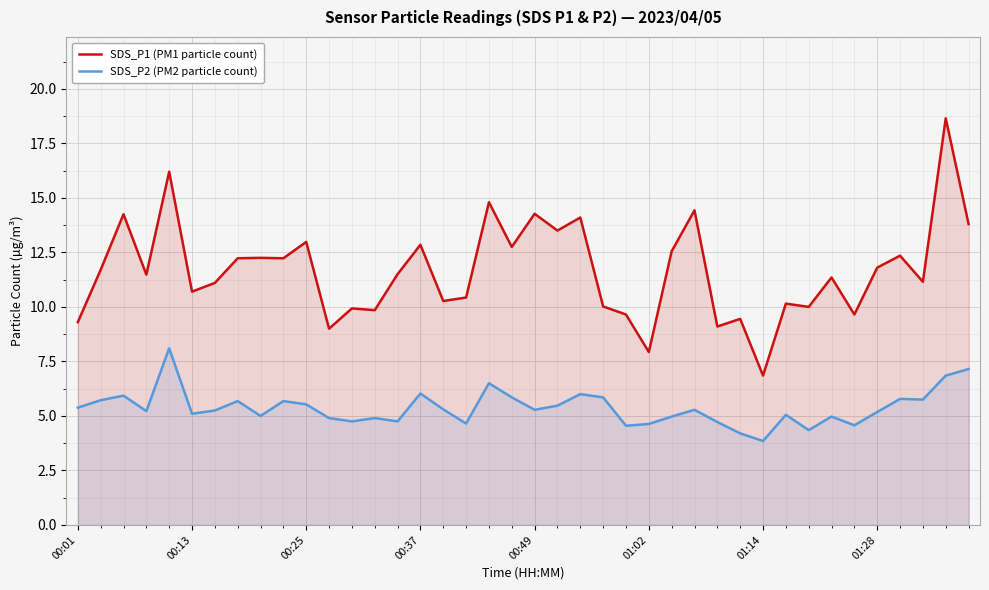

What is the difference between the second highest and second lowest values in the SDS_P2 (PM2 particle count) series?

3.0